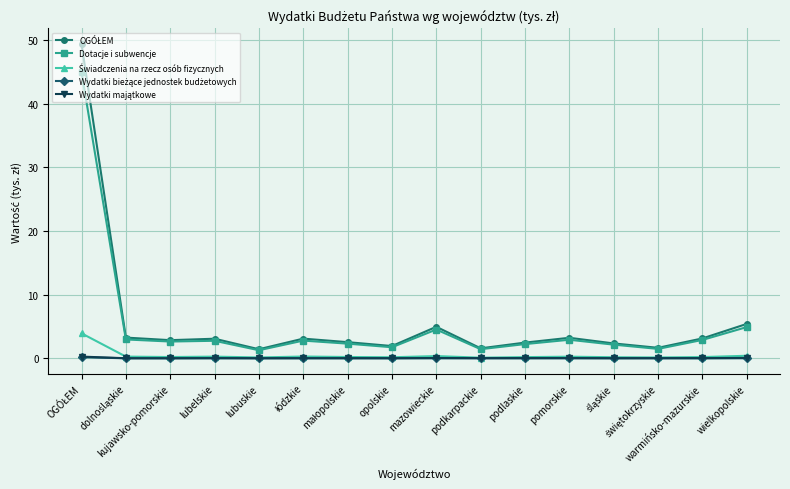

What is the maximum value shown in the chart?

49.4